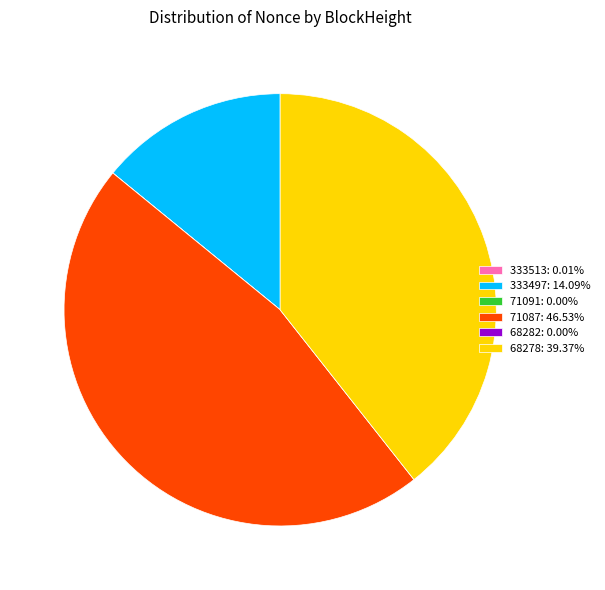

Does any single category account for the majority?

No